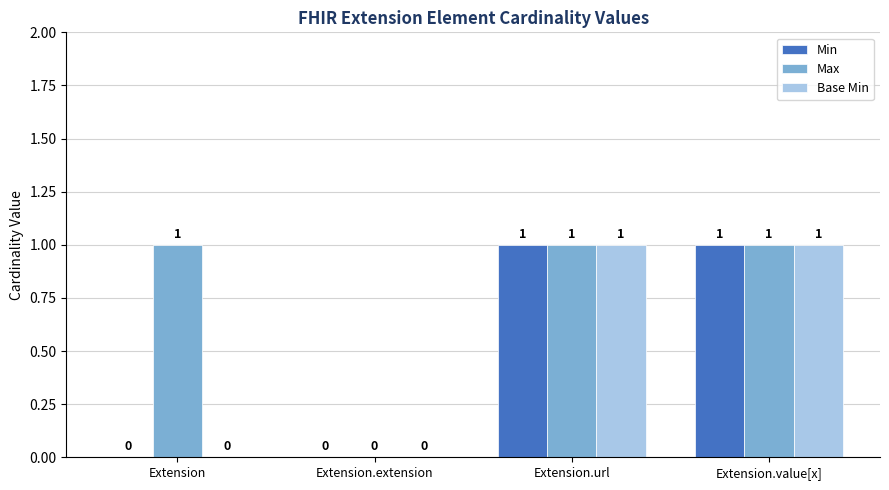

Reading left to right, transcribe all the data shown in this chart.

Min: 0	0	1	1
Max: 1	0	1	1
Base Min: 0	0	1	1